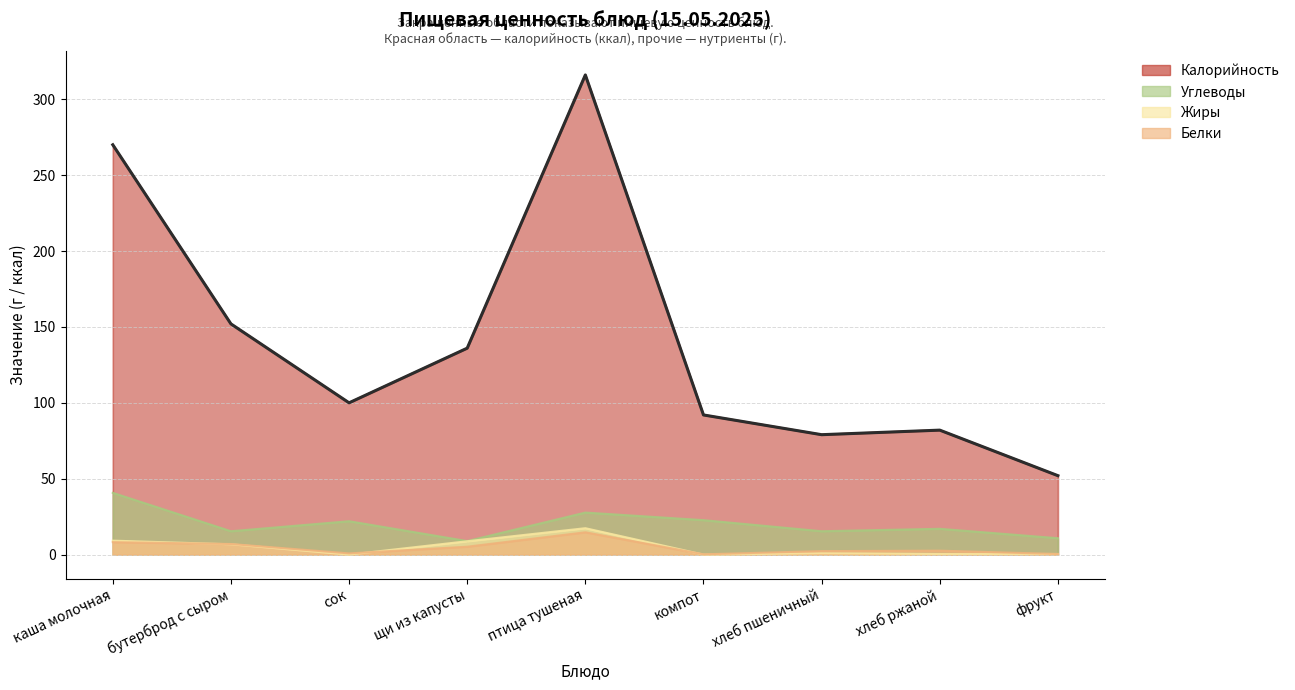

Approximately how many times larger is the value at каша молочная compared to сок?

2.7